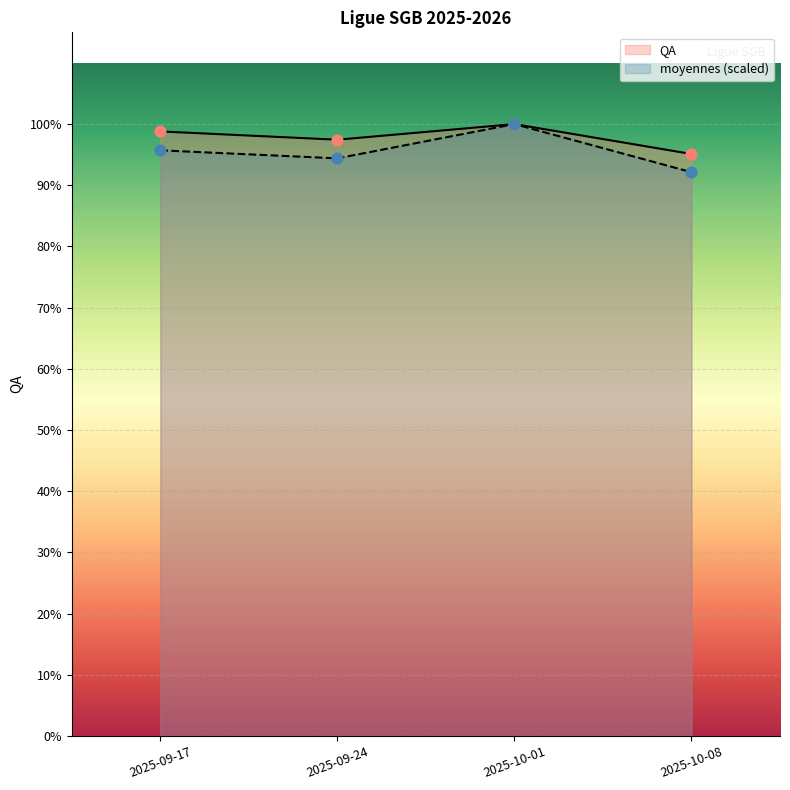

At which category is the sum across all series the highest?

2025-10-01